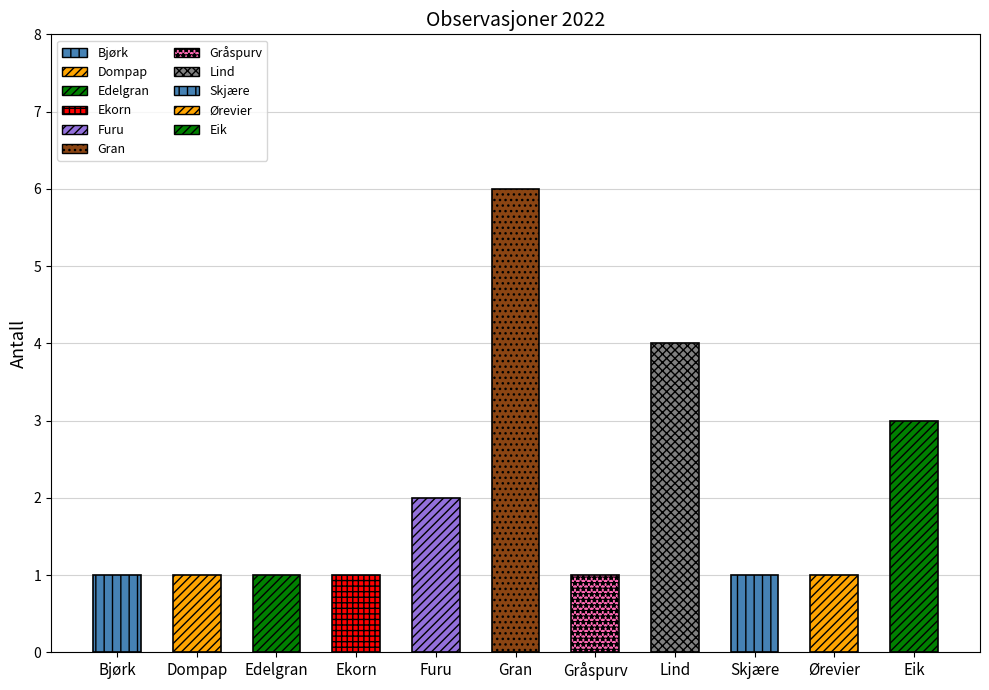

What is the sum of the values at Edelgran and Gran?

7